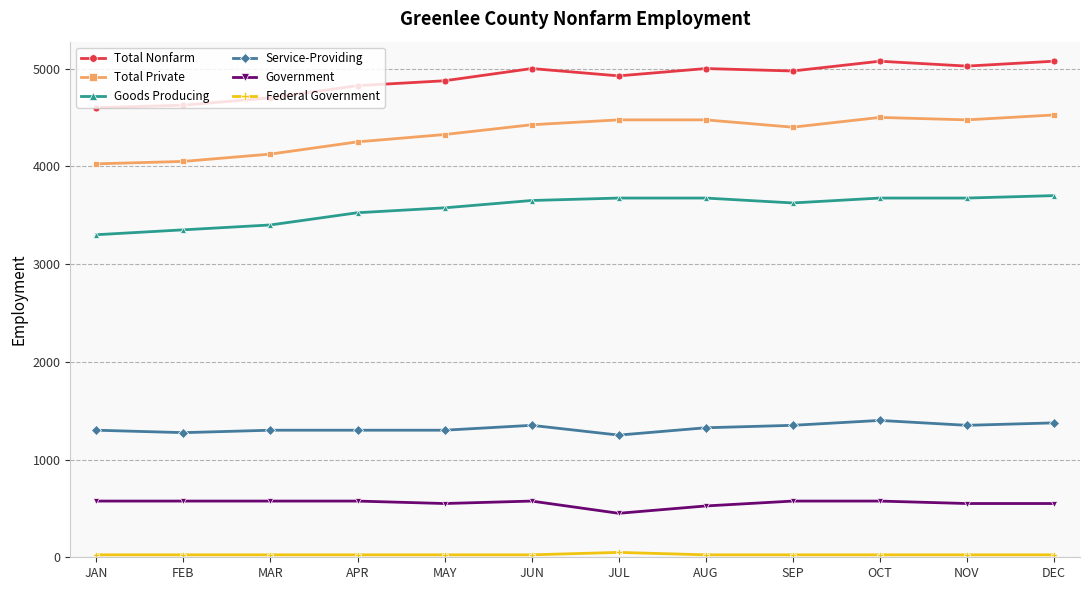

True or false: Service-Providing has a value of 638 at AUG.

False